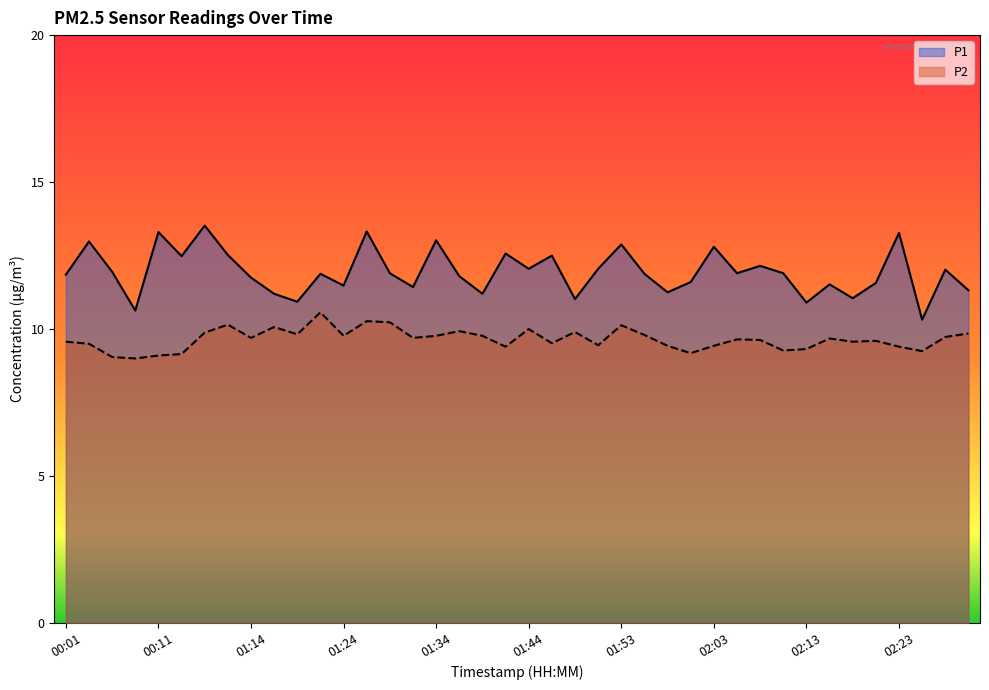

Where is the first local minimum for P2?

00:08